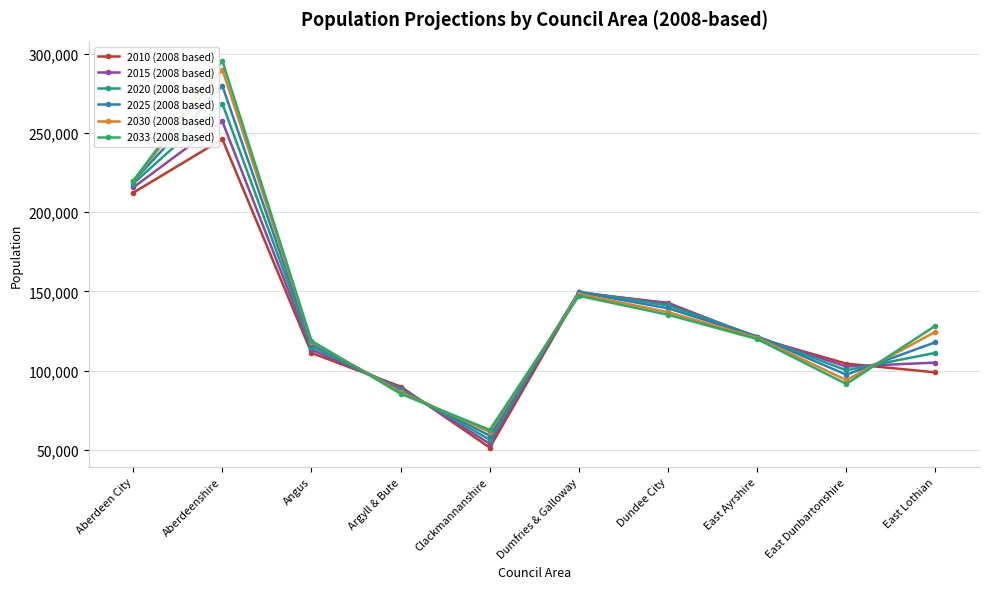

What are all the series names shown in the legend?

2010 (2008 based), 2015 (2008 based), 2020 (2008 based), 2025 (2008 based), 2030 (2008 based), 2033 (2008 based)